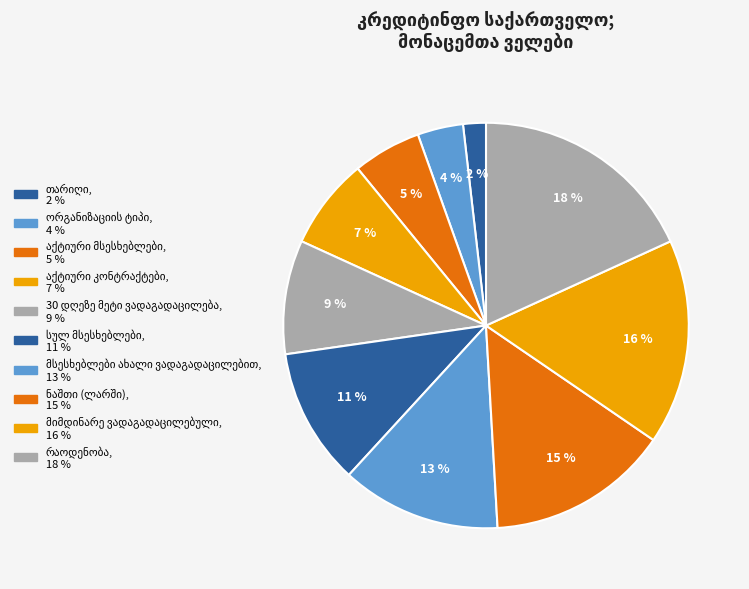

Count the number of slices in the pie.

10